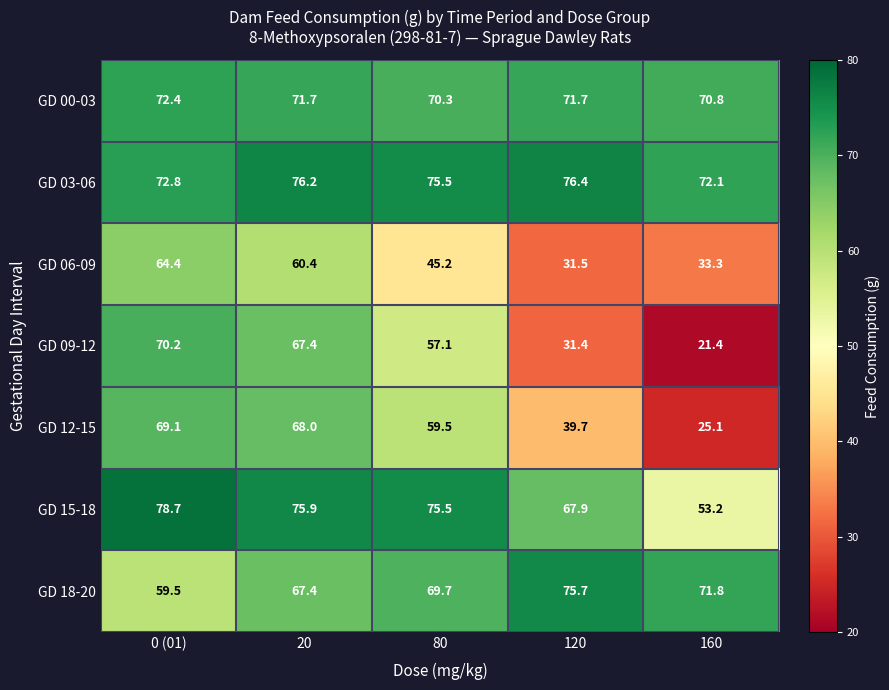

What is the difference between the highest and lowest values at 80?

30.3